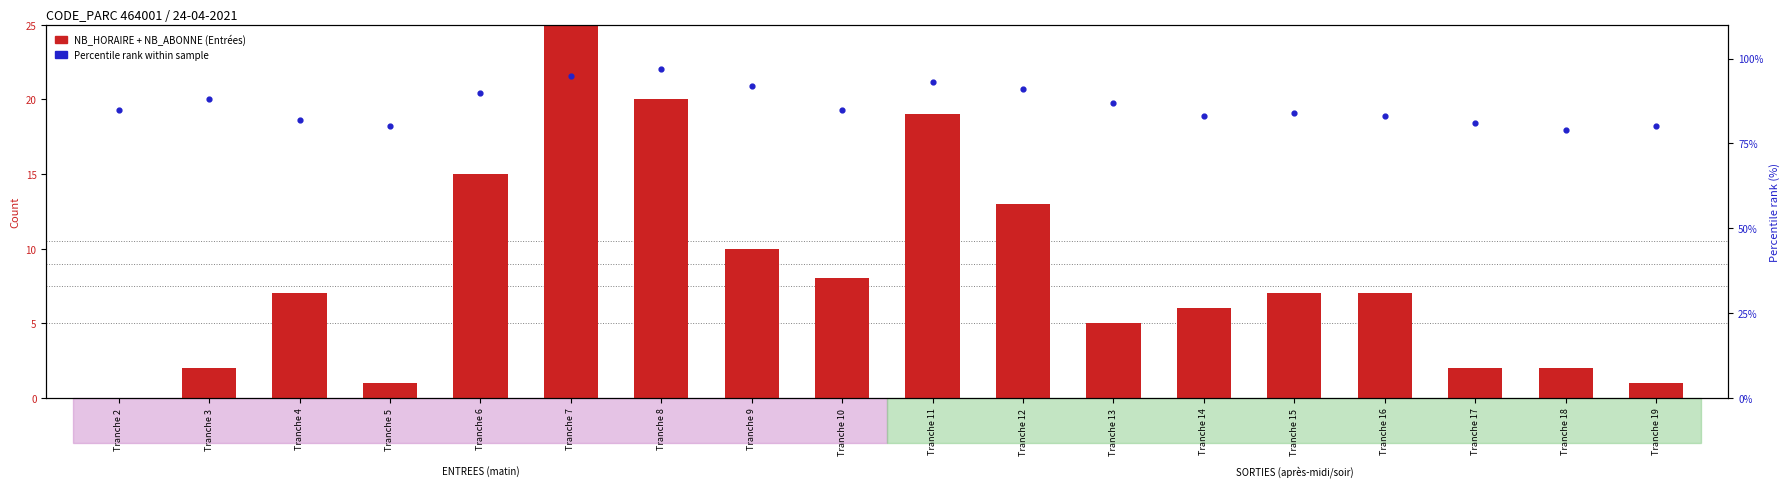

Which series reaches the maximum Y coordinate?

Percentile rank within sample